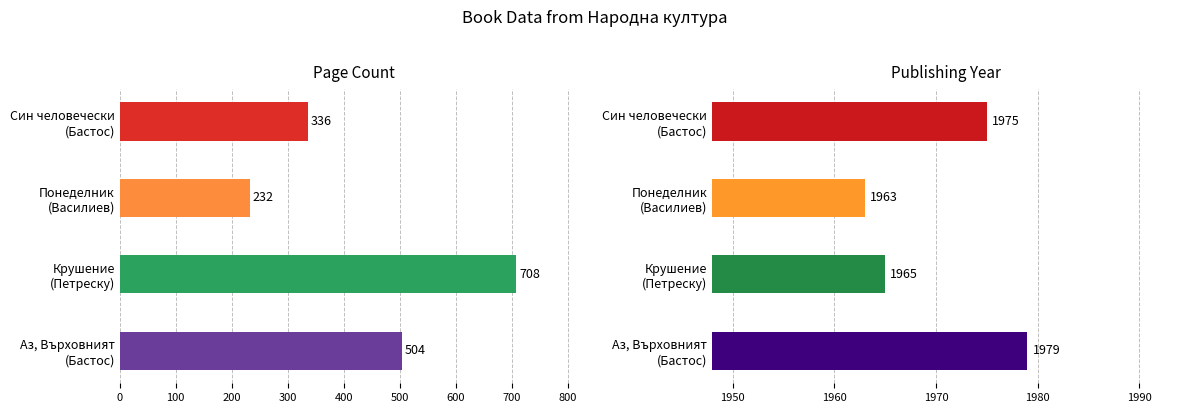

The publishingYear series shows 398 at Крушение (Петреску). True or false?

False